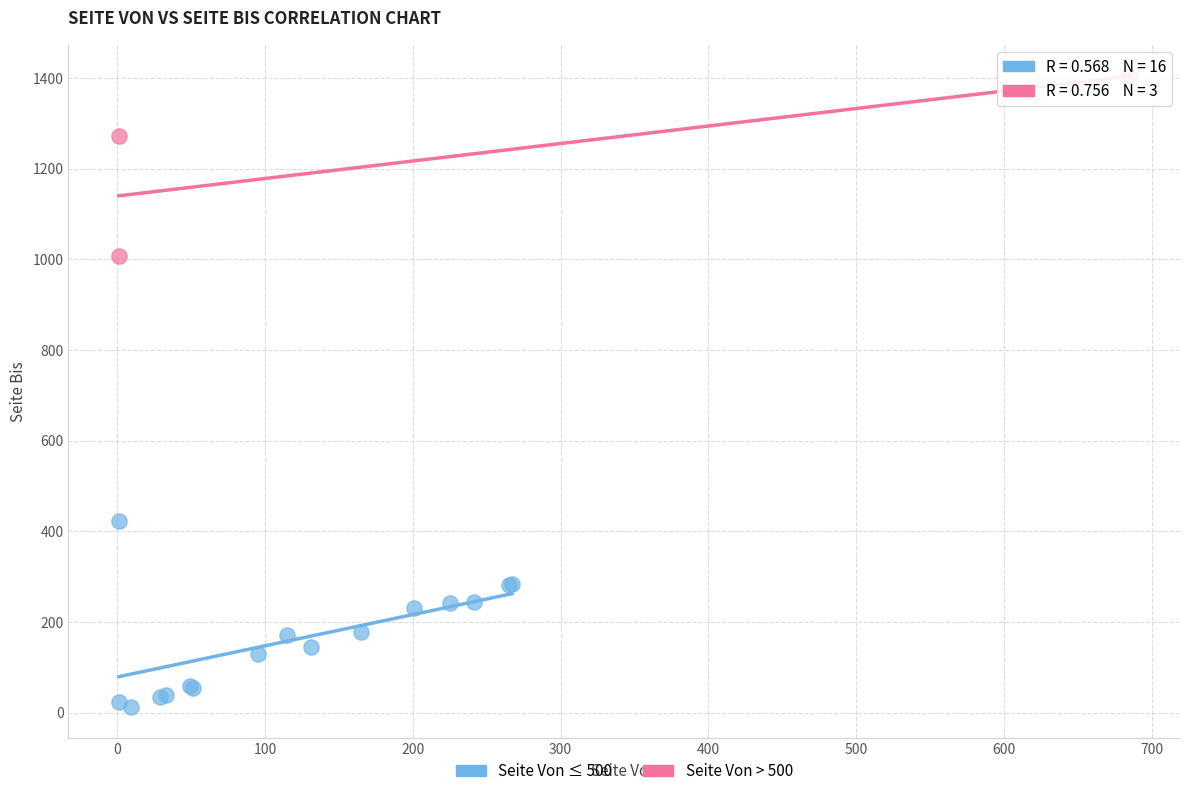

Which series reaches the minimum Y coordinate?

Seite Von ≤ 500